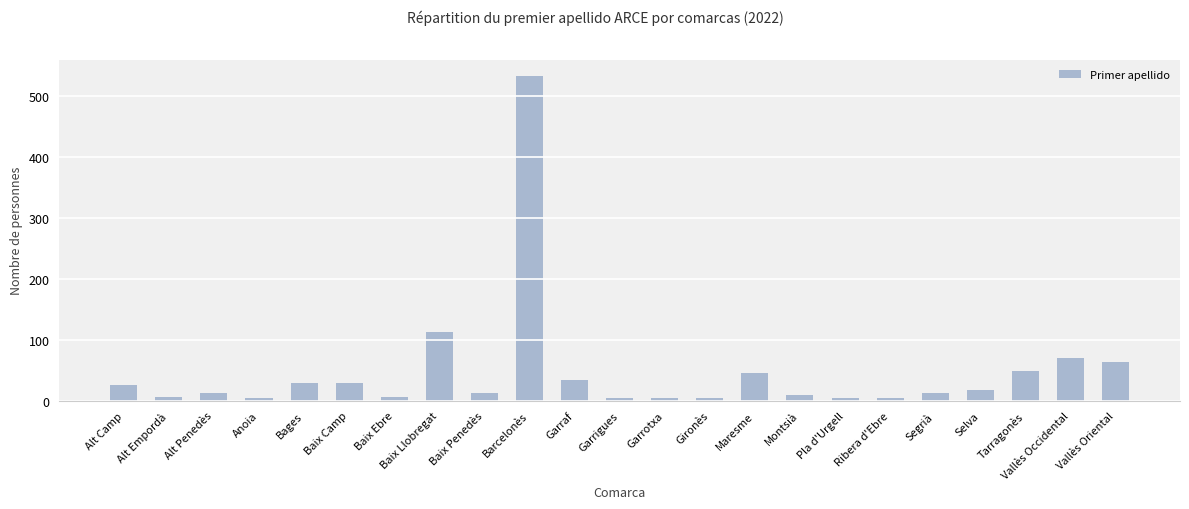

How many series are shown in this chart?

1